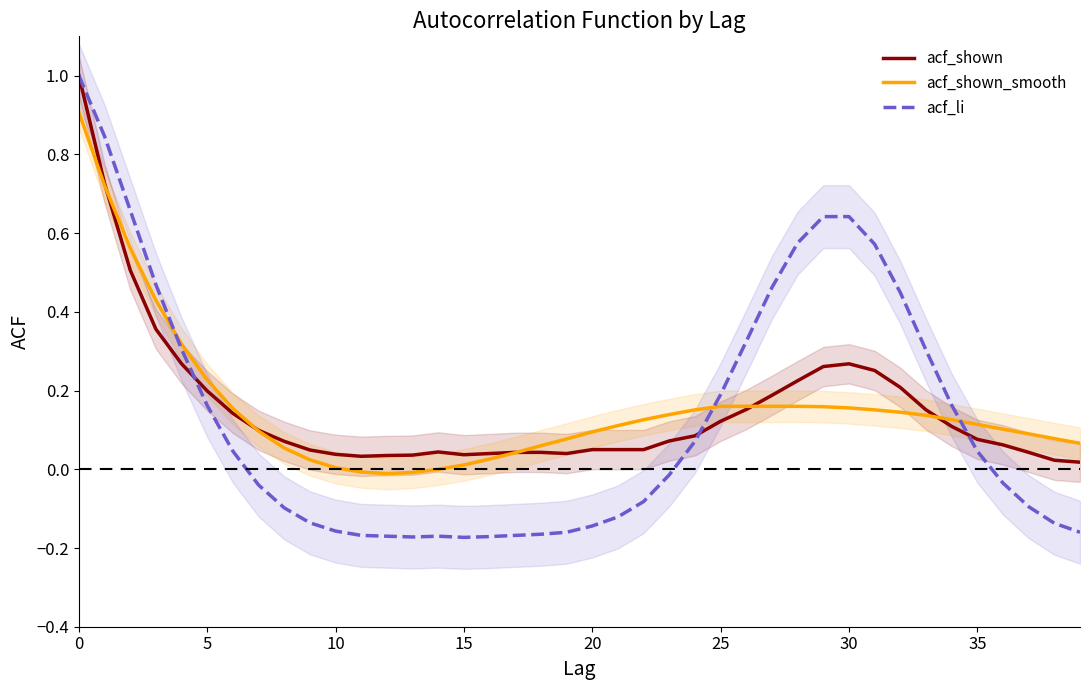

Which category has the lowest value across all series?

15